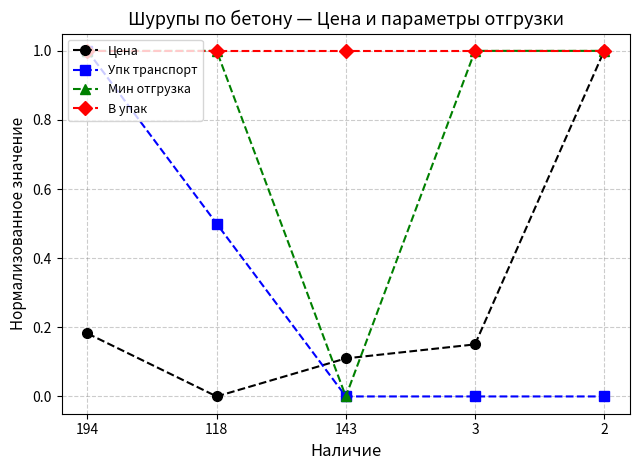

What is the difference between the highest and lowest values at 118?

1.0